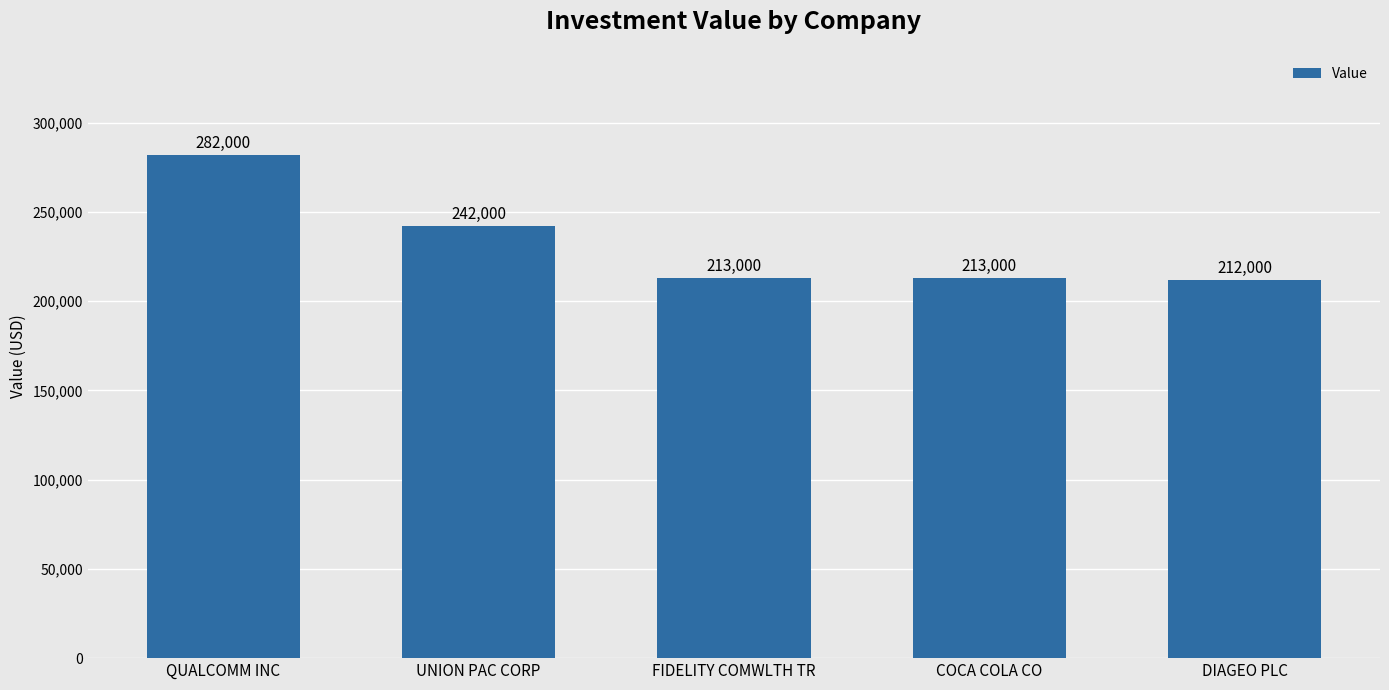

What value does the data have at UNION PAC CORP, to the nearest 100?

242000